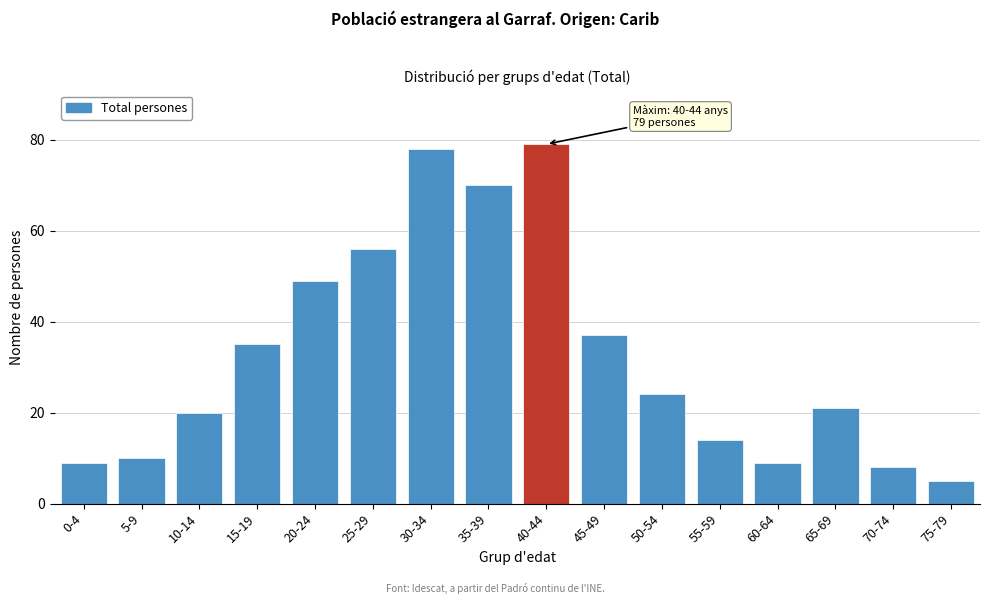

Reading left to right, list all the values displayed in this chart.

9	10	20	35	49	56	78	70	79	37	24	14	9	21	8	5